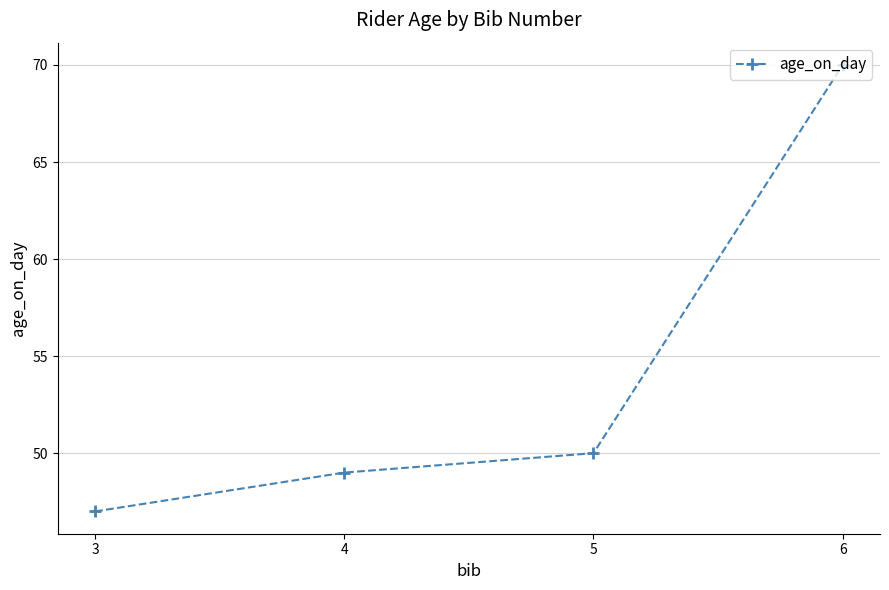

List the labels in order of value, smallest first.

3, 4, 5, 6